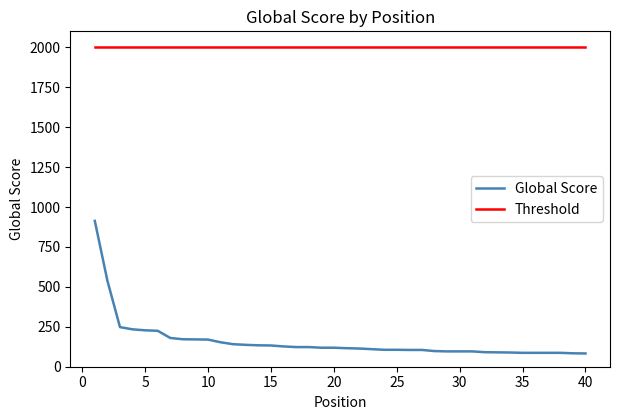

Which series has the largest total across all categories?

Threshold